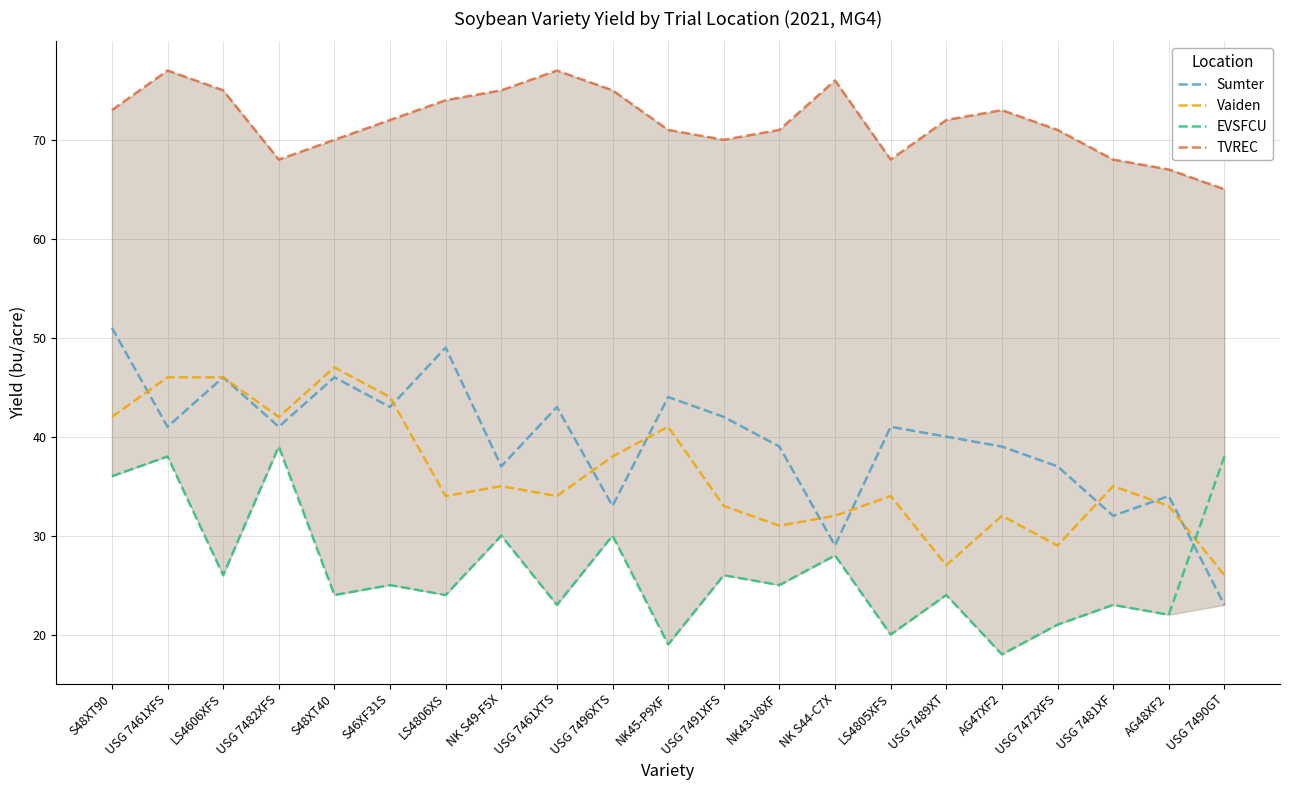

Which series has the largest range (max minus min)?

Sumter